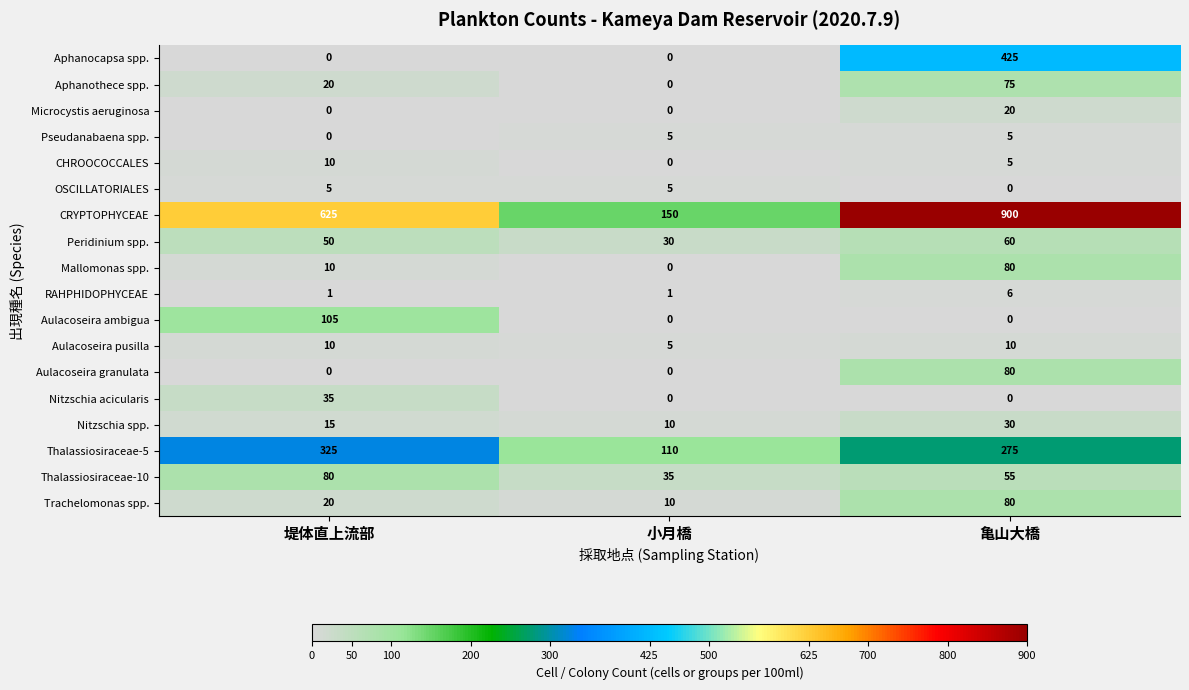

The value of Nitzschia acicularis at 堤体直上流部 is 35. True or false?

True